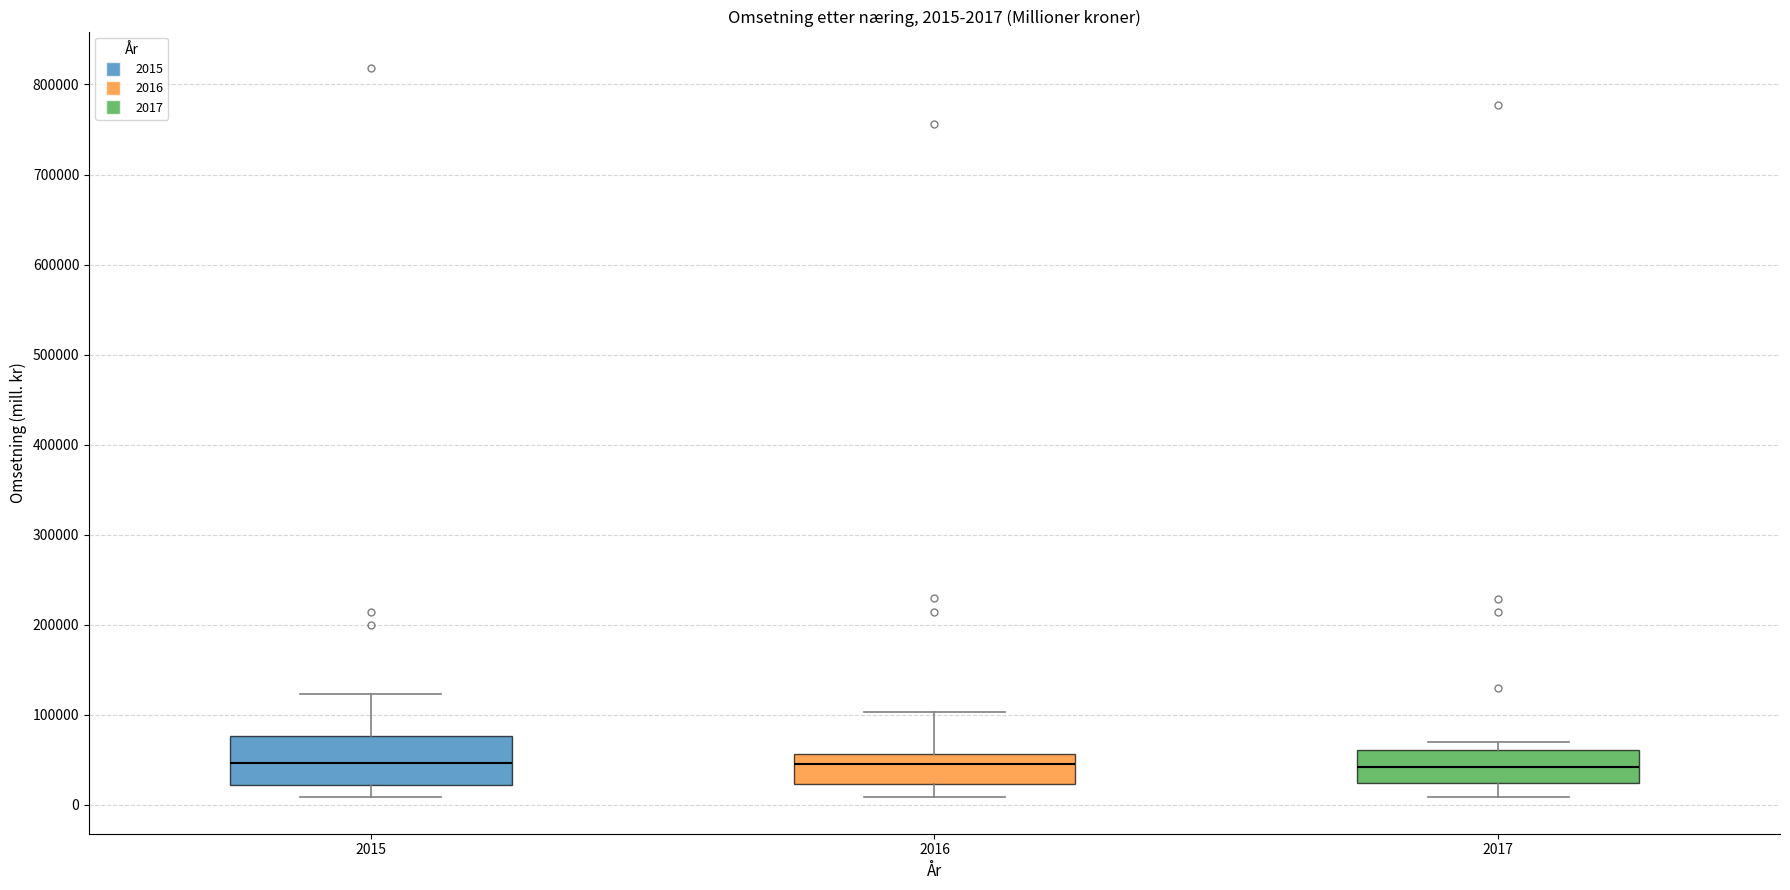

Comparing the boxes themselves (not the whiskers), which one is the tallest?

2015